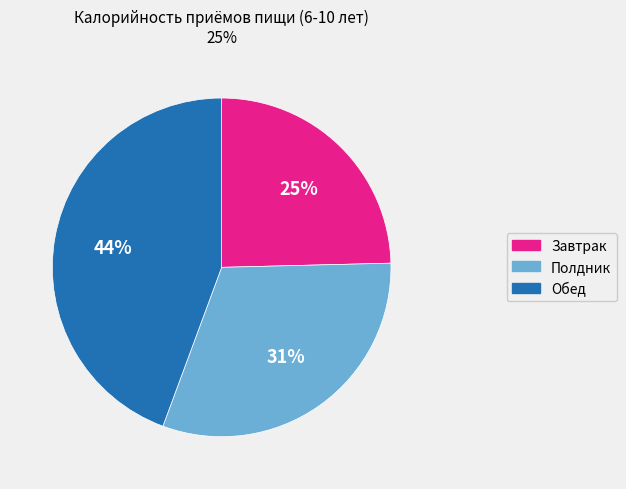

How many segments does this pie chart have?

3